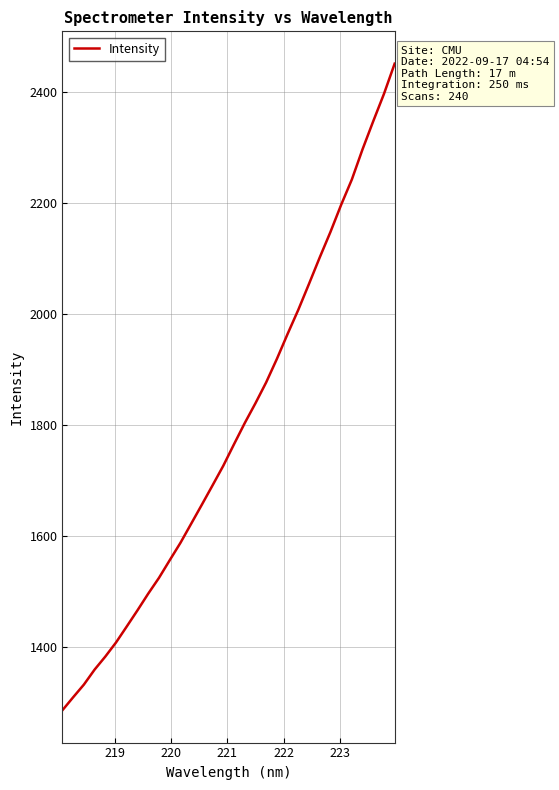

What is the smallest value displayed?

1285.5